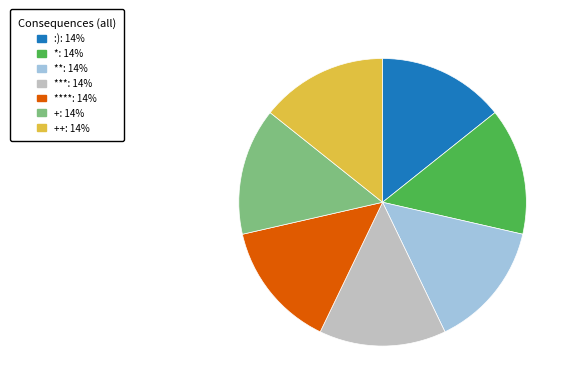

Does any single category account for the majority?

No